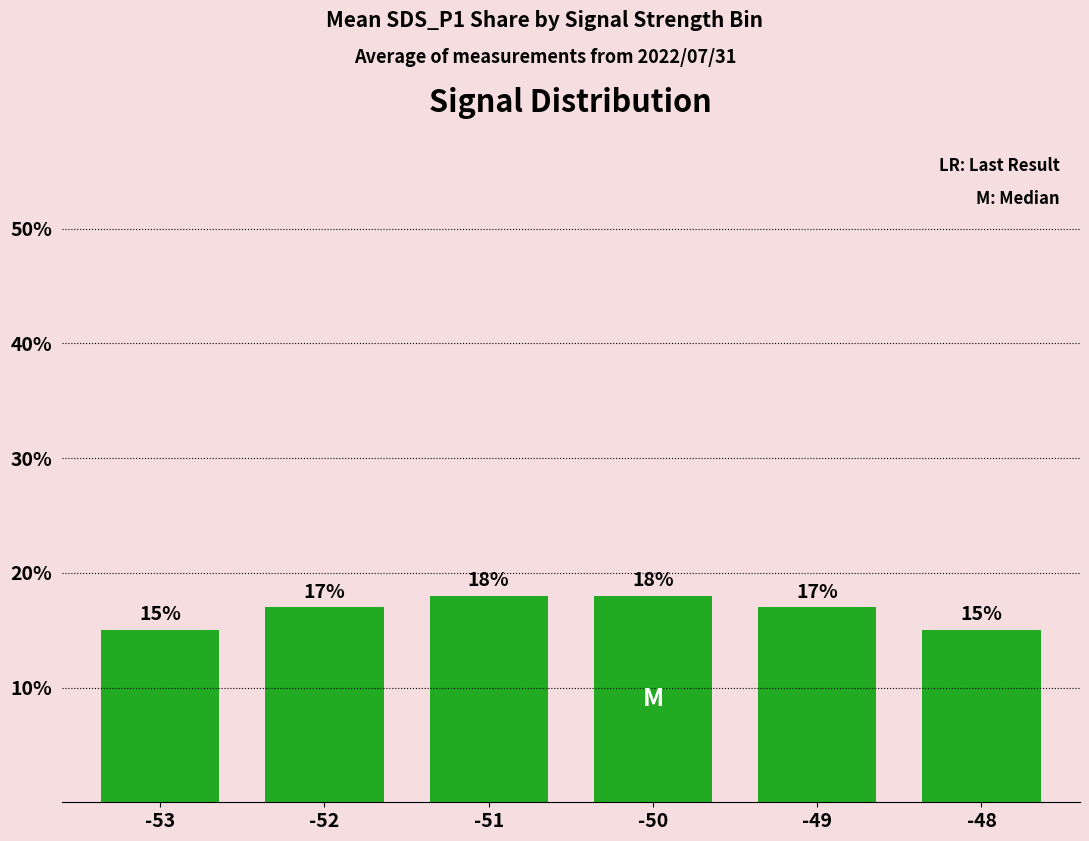

Which has a higher value, -51 or -49?

-51